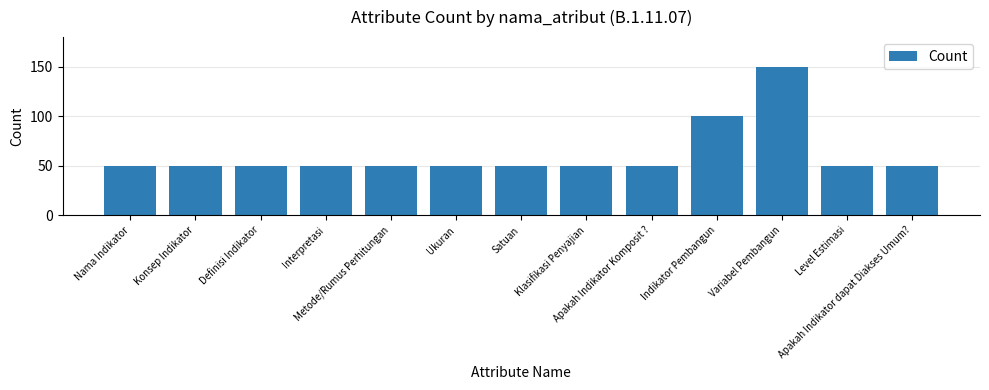

What value does the data have at Indikator Pembangun, to the nearest 5?

100